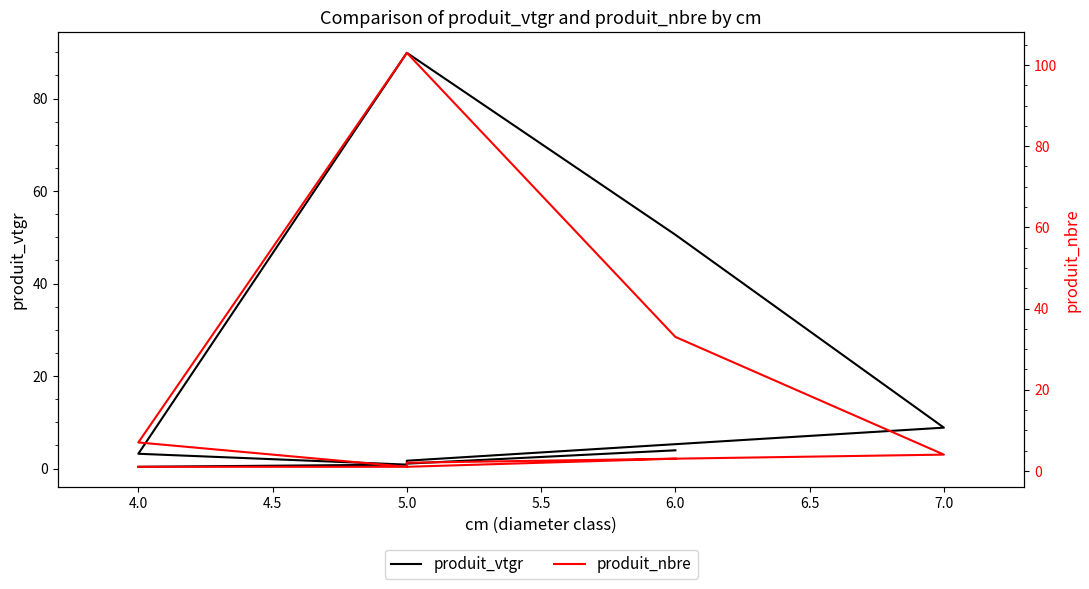

True or false: produit_vtgr has more than 0 interior local peaks.

True